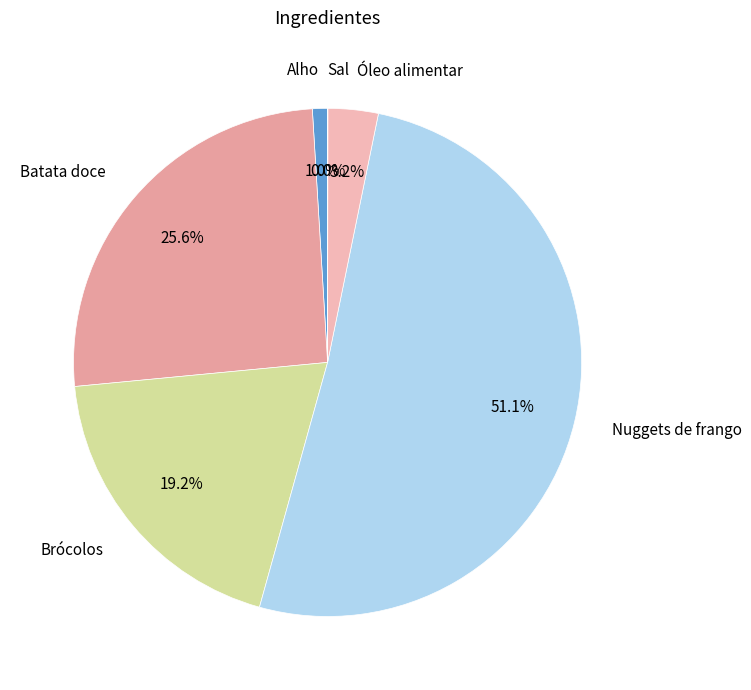

Which category has the biggest portion of the pie?

Nuggets de frango